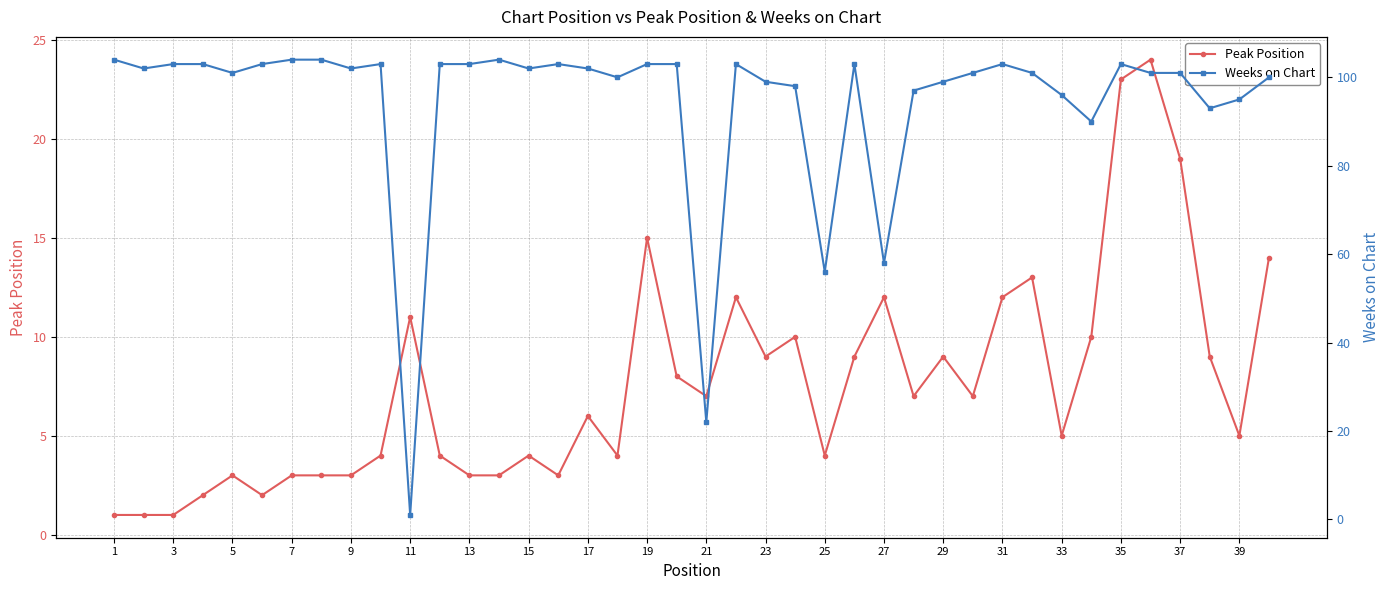

The value of Peak Position at 9 is 3. True or false?

True